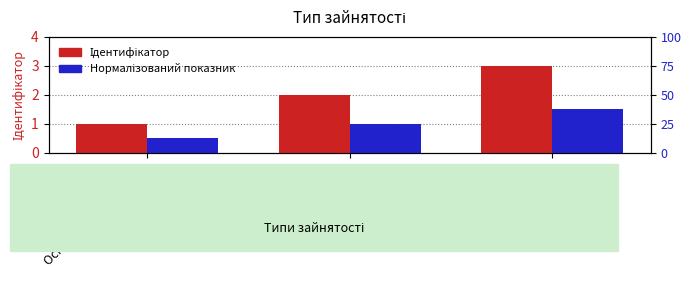

Count the Ідентифікатор values in the range 1 to 3.

3